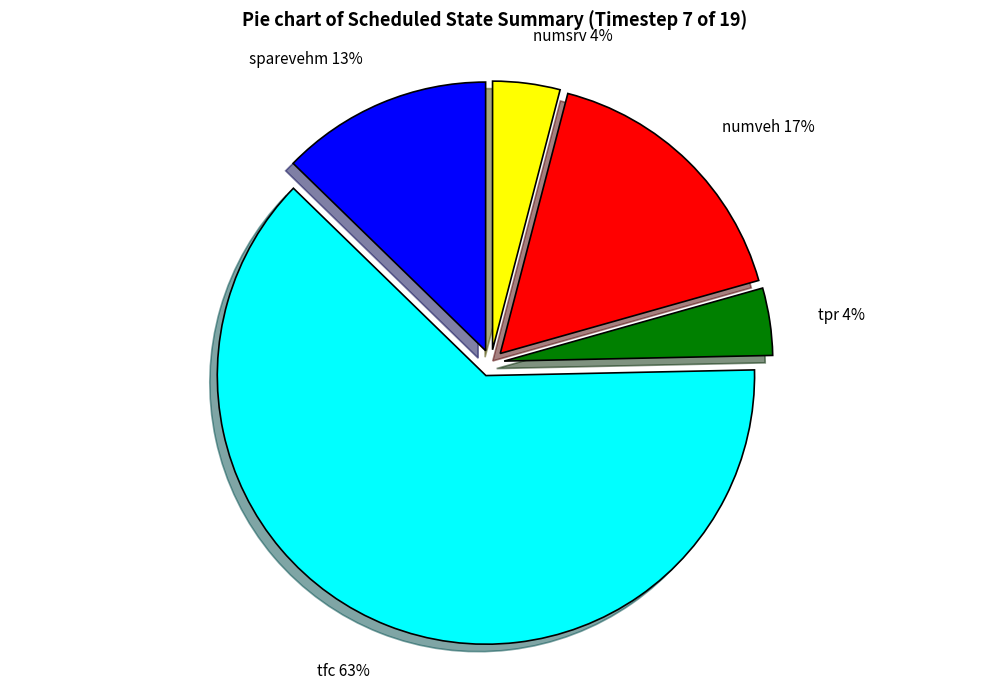

Which category has the biggest portion of the pie?

tfc